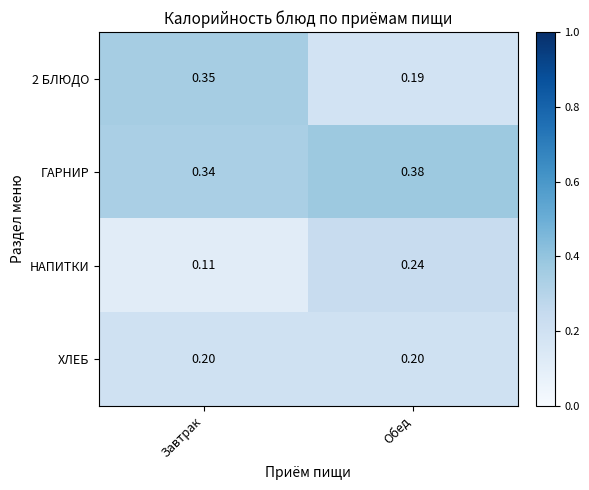

Which series changed the most between Завтрак and Обед?

2 БЛЮДО